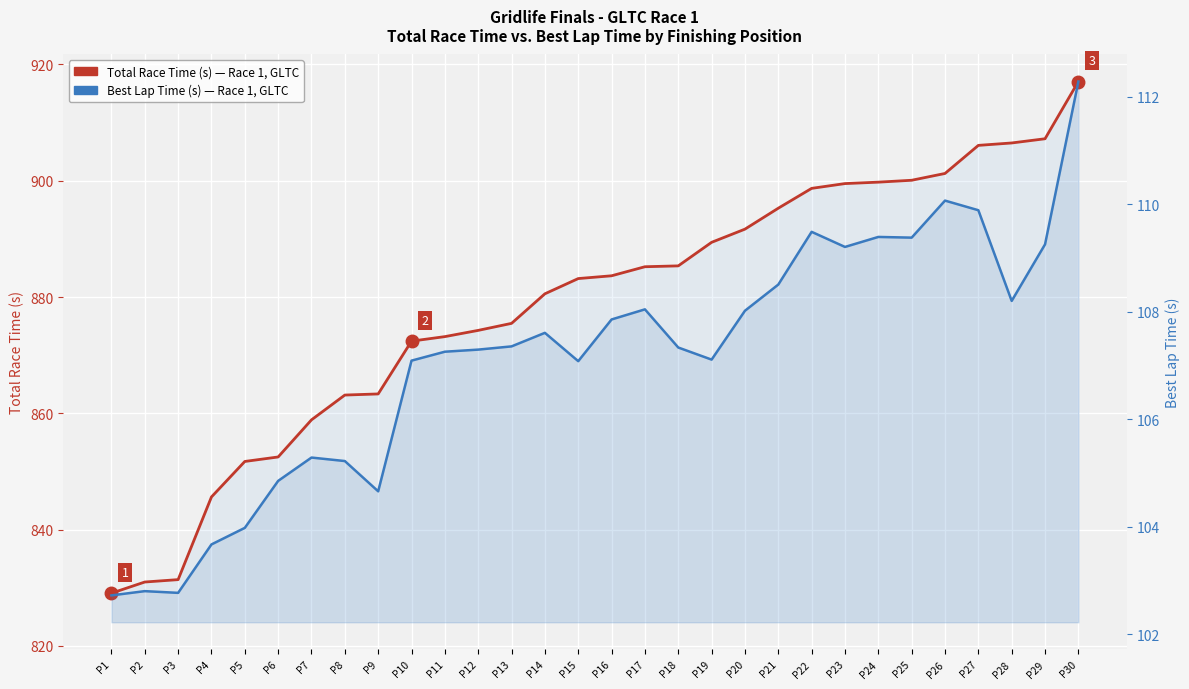

The value of Total Race Time (s) at P29 is 907.2. True or false?

True